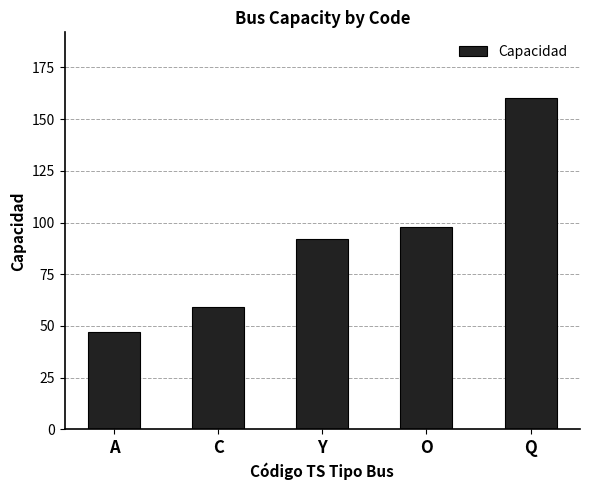

Which label corresponds to the largest value in the chart?

Q